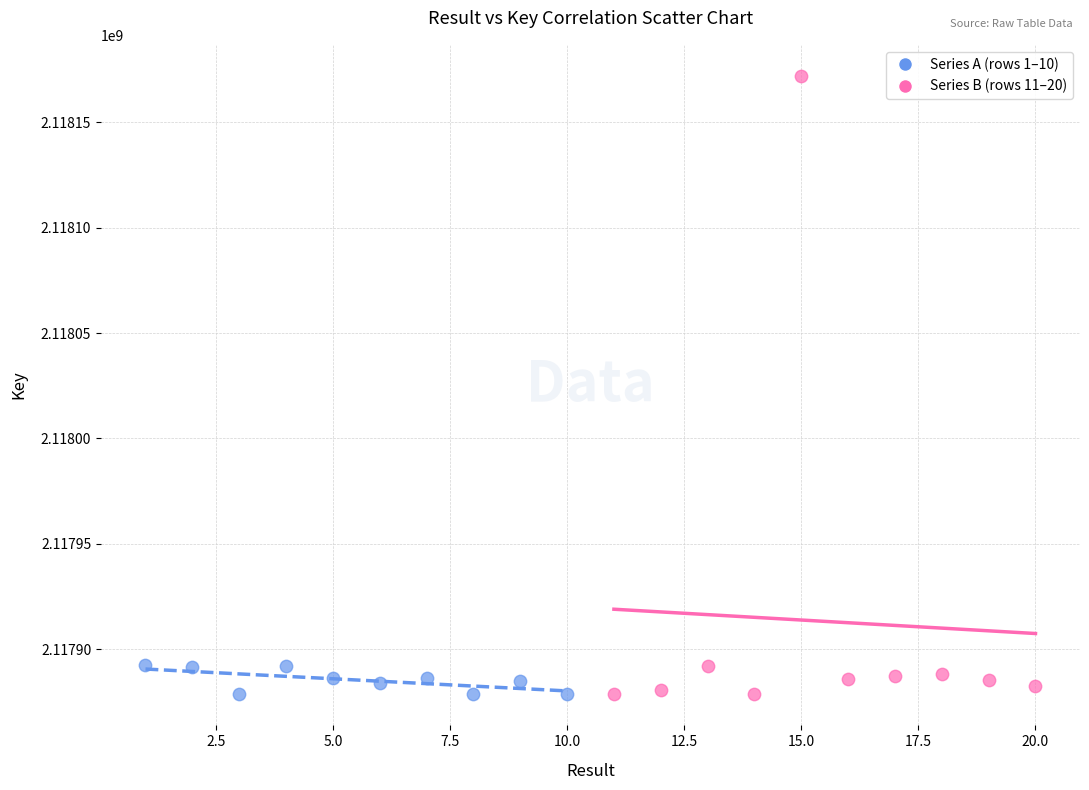

What are all the series names shown in the legend?

Series A (rows 1–10), Series B (rows 11–20)